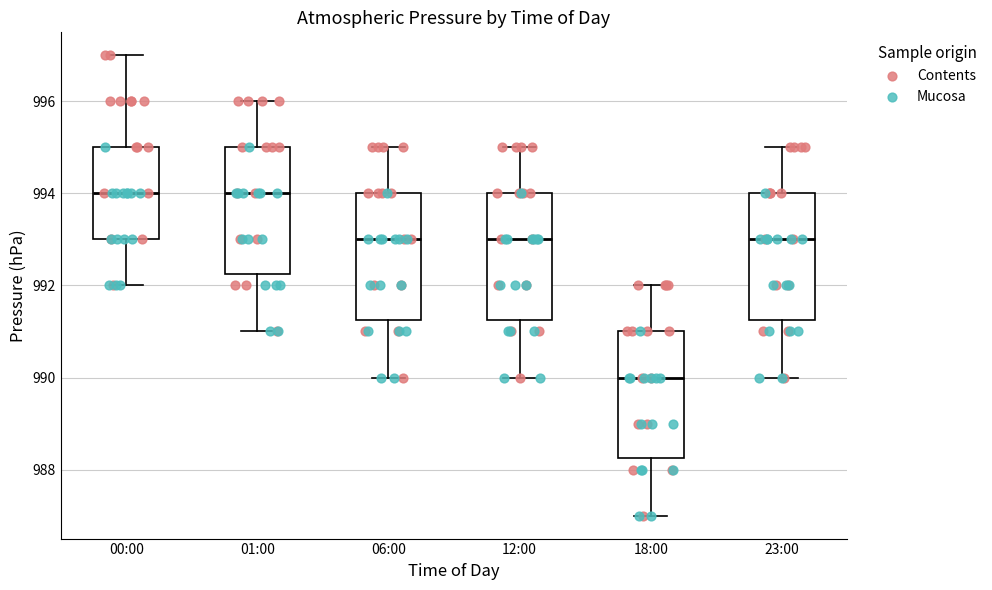

Reading left to right, read every box against the y-axis: the position of its median line, the range the box covers, and the ends of its whiskers. The values are not printed on the chart, so give them approximately, as read against the axis.

00:00: median 994.0, box 993.0 to 995.0, whiskers 992.0 to 997.0
01:00: median 994.0, box 992.2 to 995.0, whiskers 991.0 to 996.0
06:00: median 993.0, box 991.2 to 994.0, whiskers 990.0 to 995.0
12:00: median 993.0, box 991.2 to 994.0, whiskers 990.0 to 995.0
18:00: median 990.0, box 988.2 to 991.0, whiskers 987.0 to 992.0
23:00: median 993.0, box 991.2 to 994.0, whiskers 990.0 to 995.0